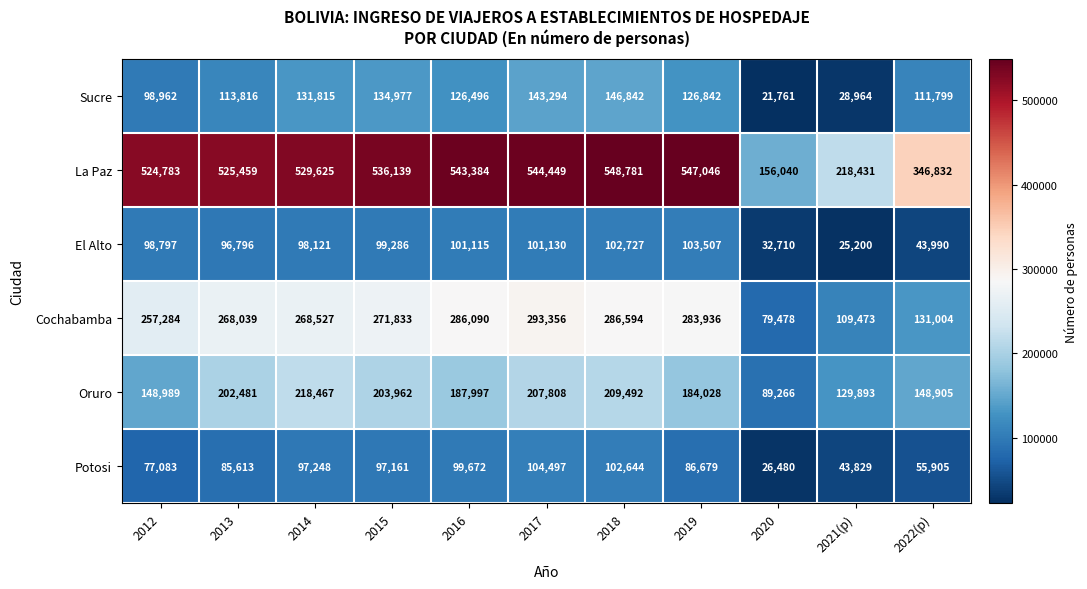

Which label corresponds to the largest value in the chart?

2018